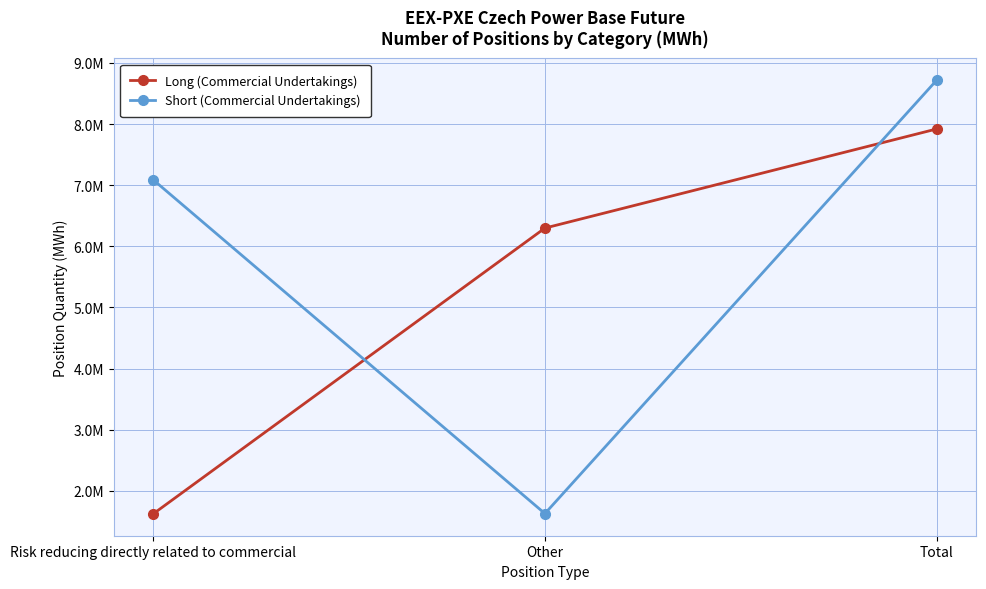

What position from the left is Other?

2